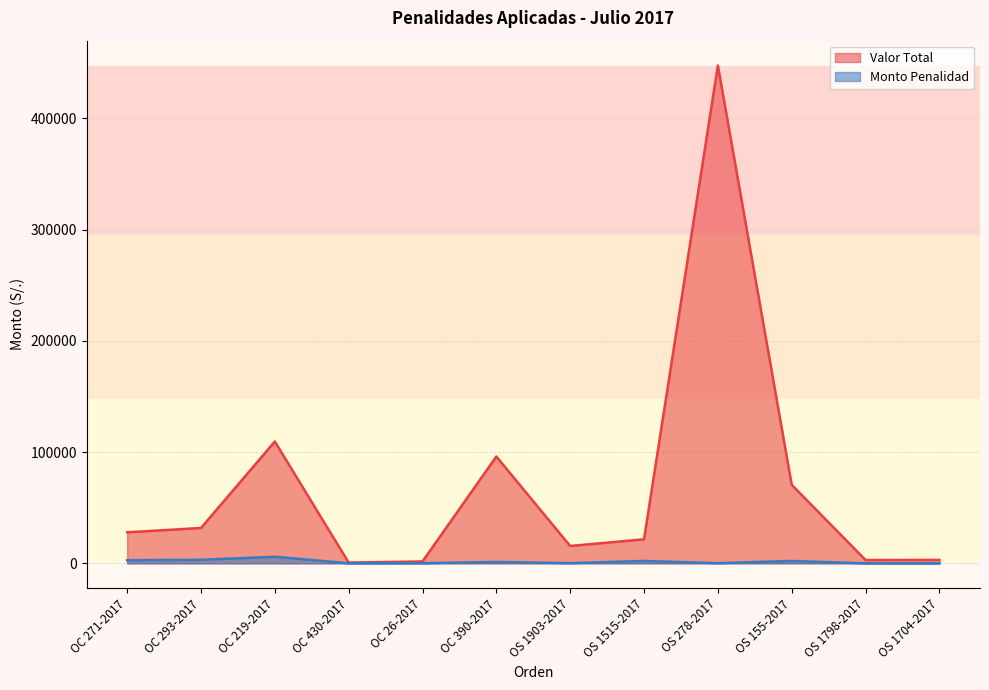

What is the total value across all series at OC 219-2017?

115431.2